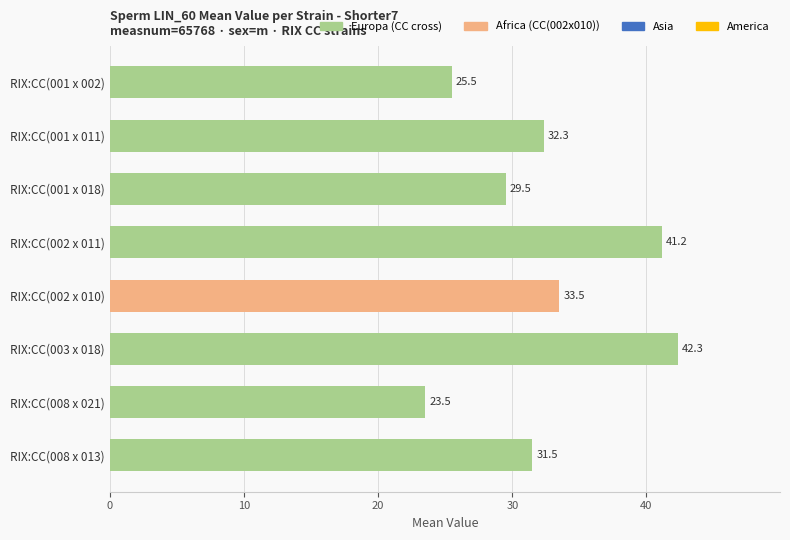

Rank the categories by value from highest to lowest.

RIX:CC(003 x 018), RIX:CC(002 x 011), RIX:CC(002 x 010), RIX:CC(001 x 011), RIX:CC(008 x 013), RIX:CC(001 x 018), RIX:CC(001 x 002), RIX:CC(008 x 021)